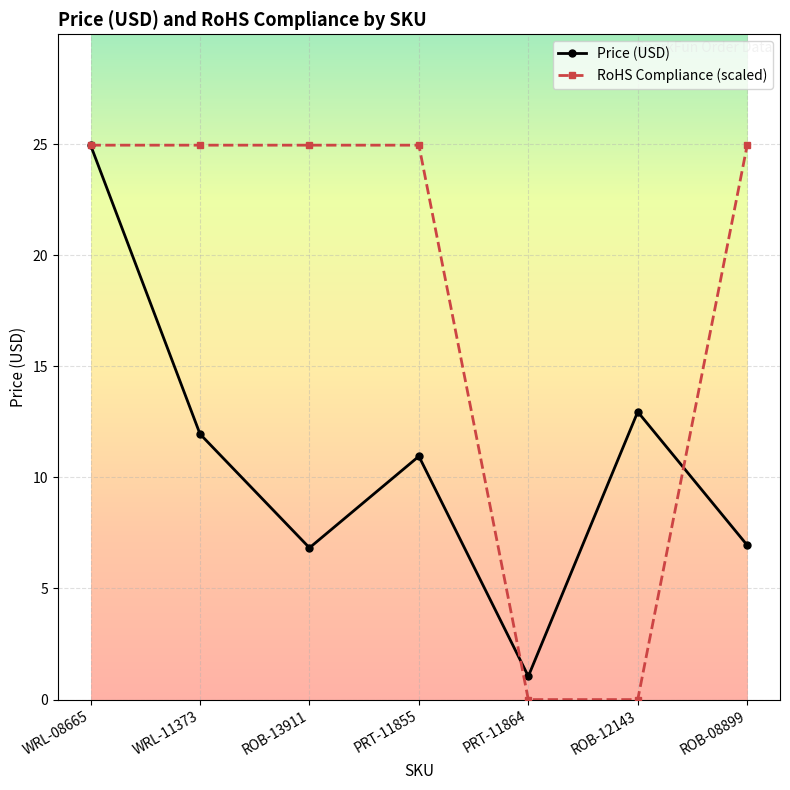

Where does the Price (USD) series first go above 10?

WRL-08665